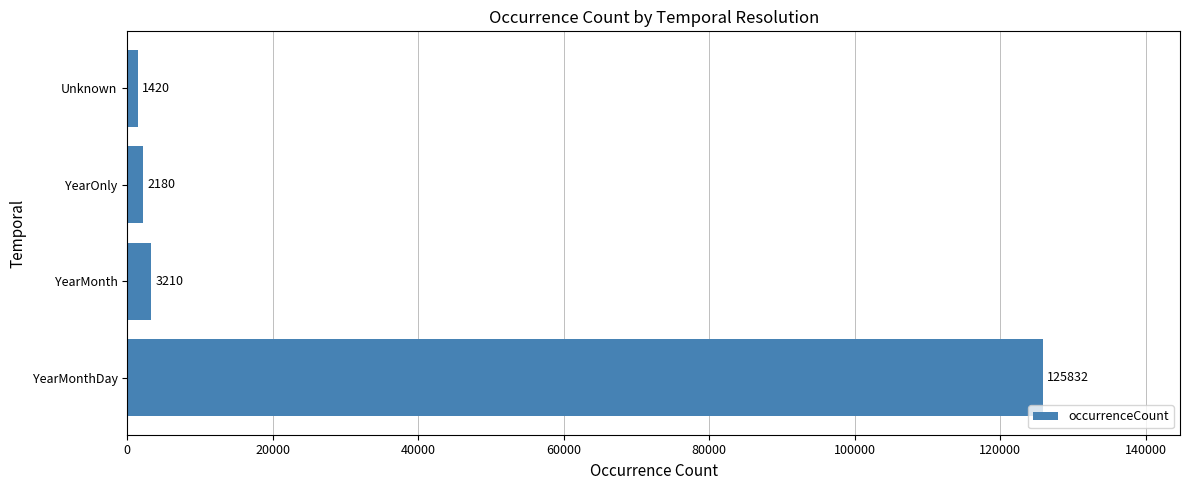

What is the minimum value shown in the chart?

1420